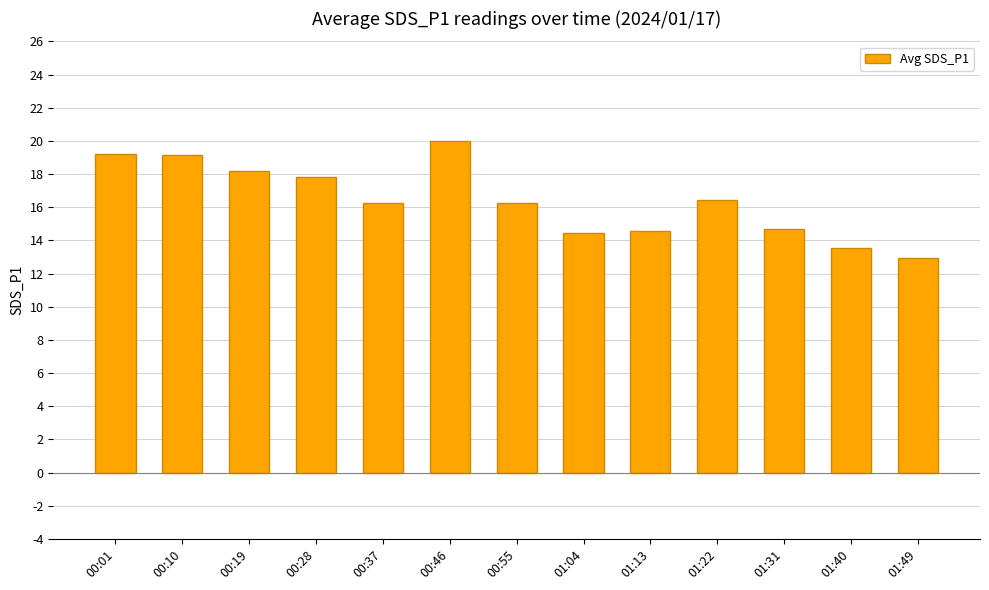

What is the greatest value displayed?

20.0